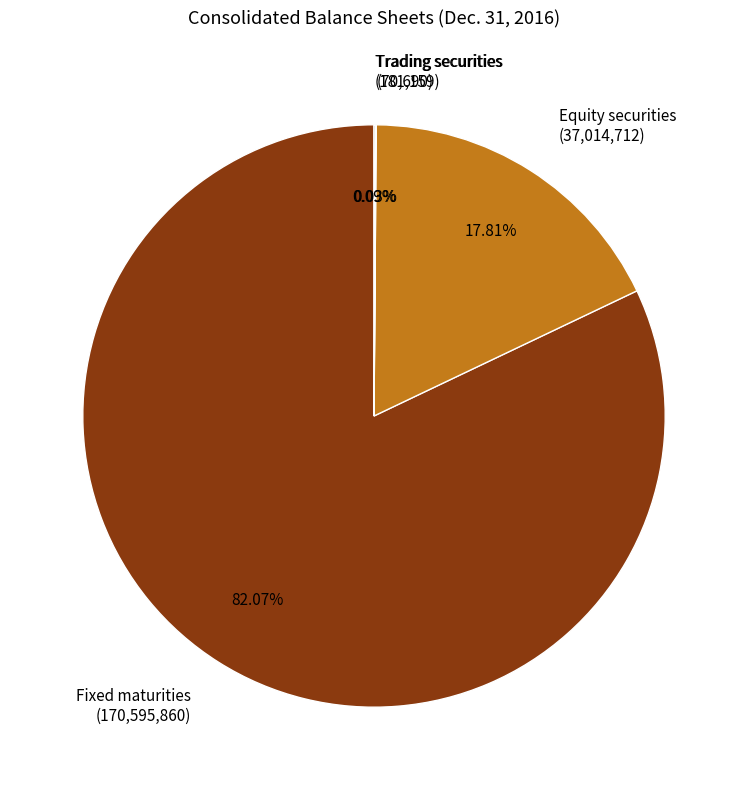

Between Fixed maturities (170,595,860) and Equity securities (37,014,712), which is larger?

Fixed maturities (170,595,860)